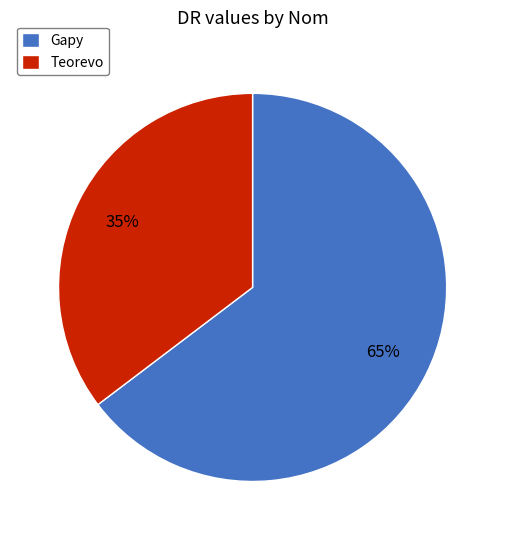

Which slice is the smallest?

Teorevo